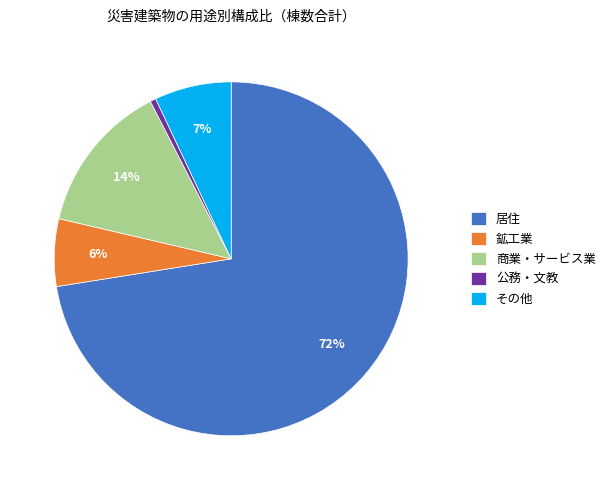

Does any single category account for the majority?

Yes